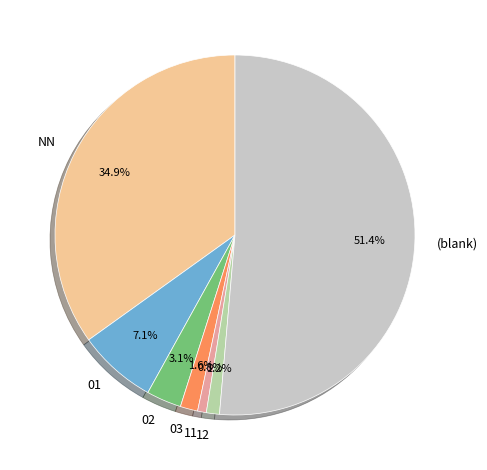

Which has a higher value, (blank) or 01?

(blank)